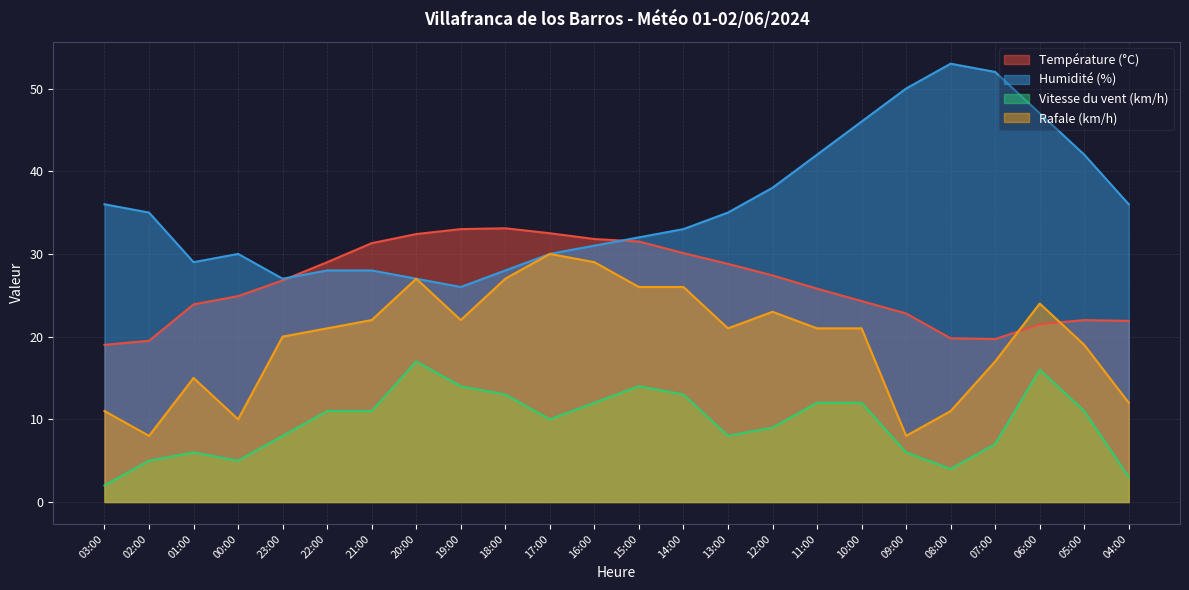

How many series are shown in this chart?

4